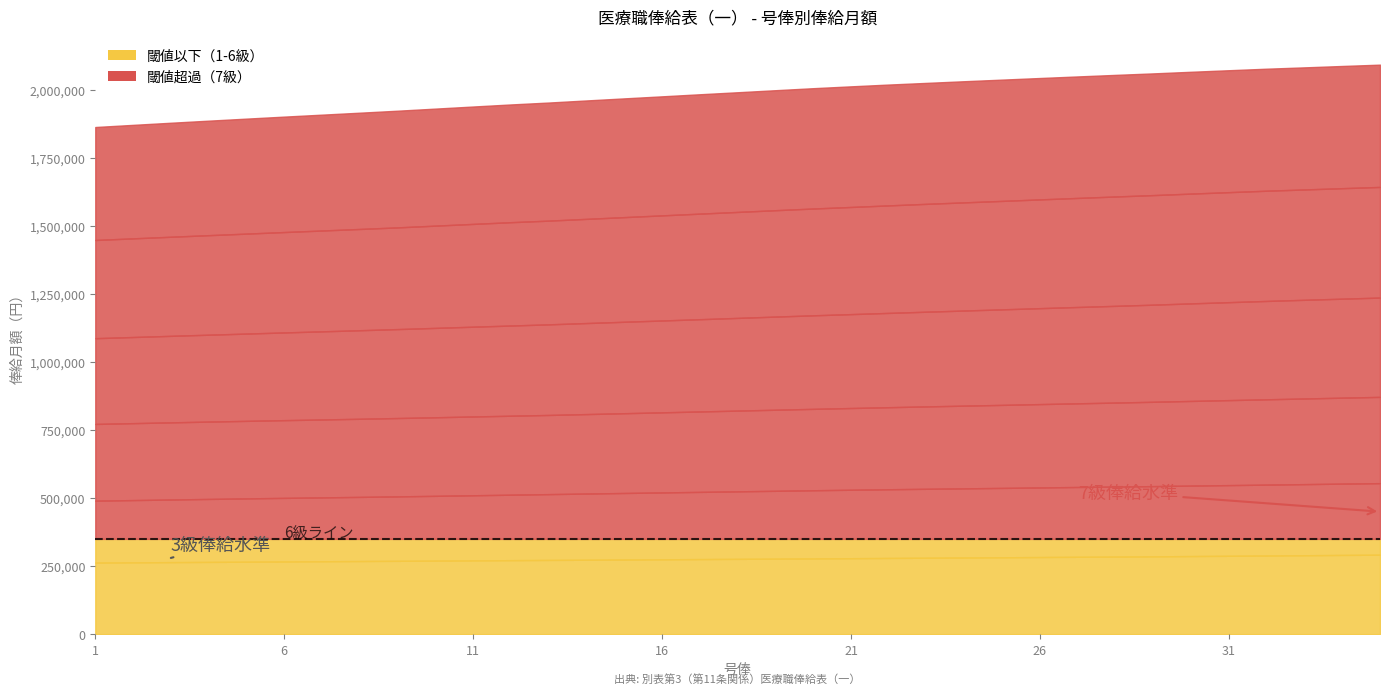

True or false: 3級 has more than 1 interior local peaks.

False